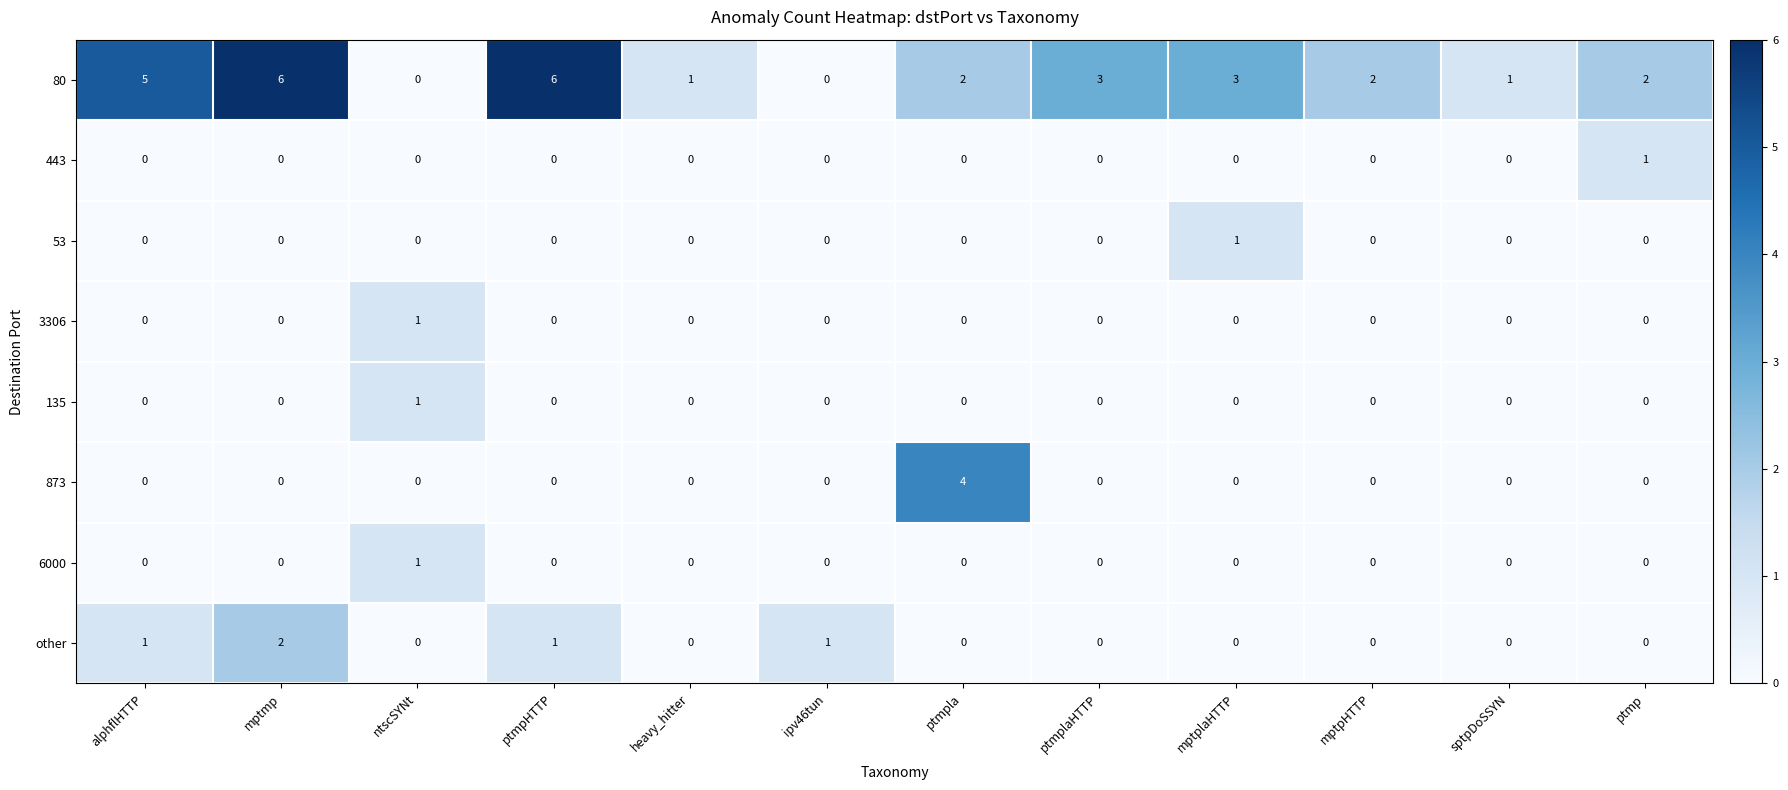

How many categories are shown in the chart?

12